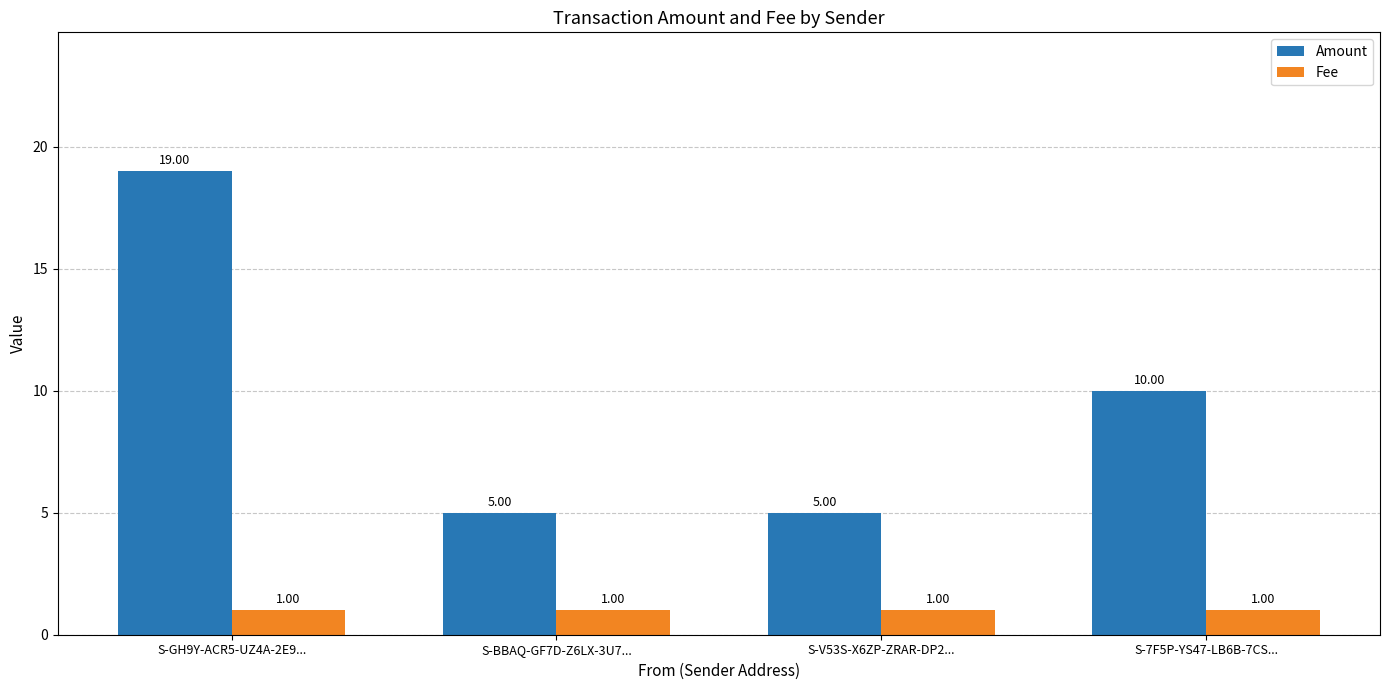

How many groups of bars are there?

4